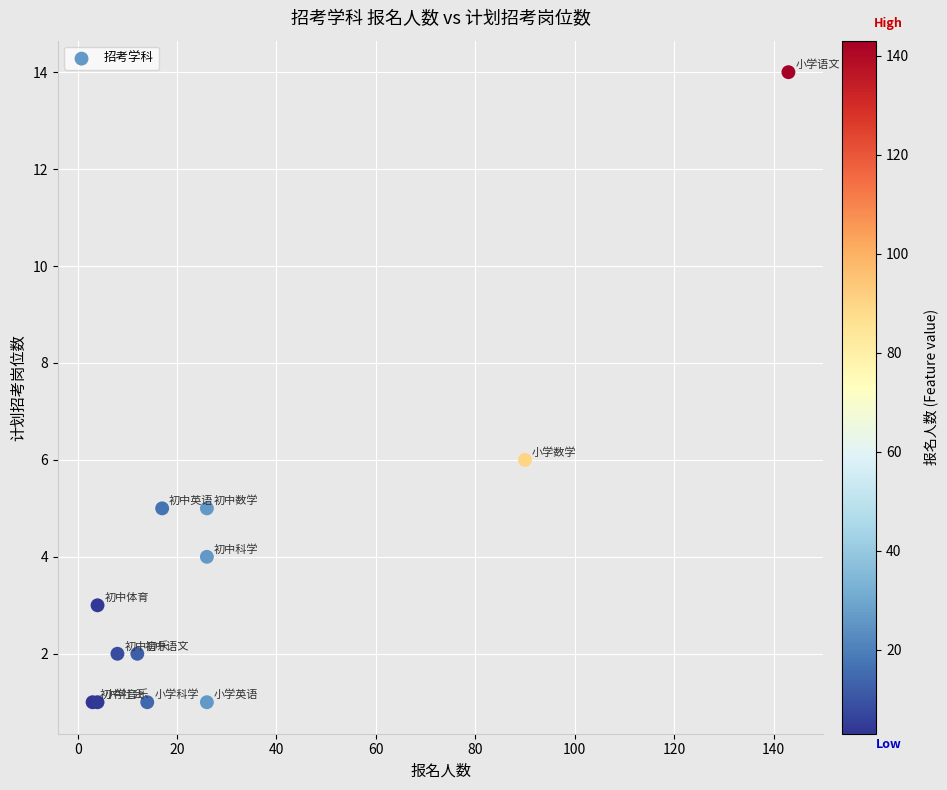

What Y value in the scatter plot is closest to 7?

6